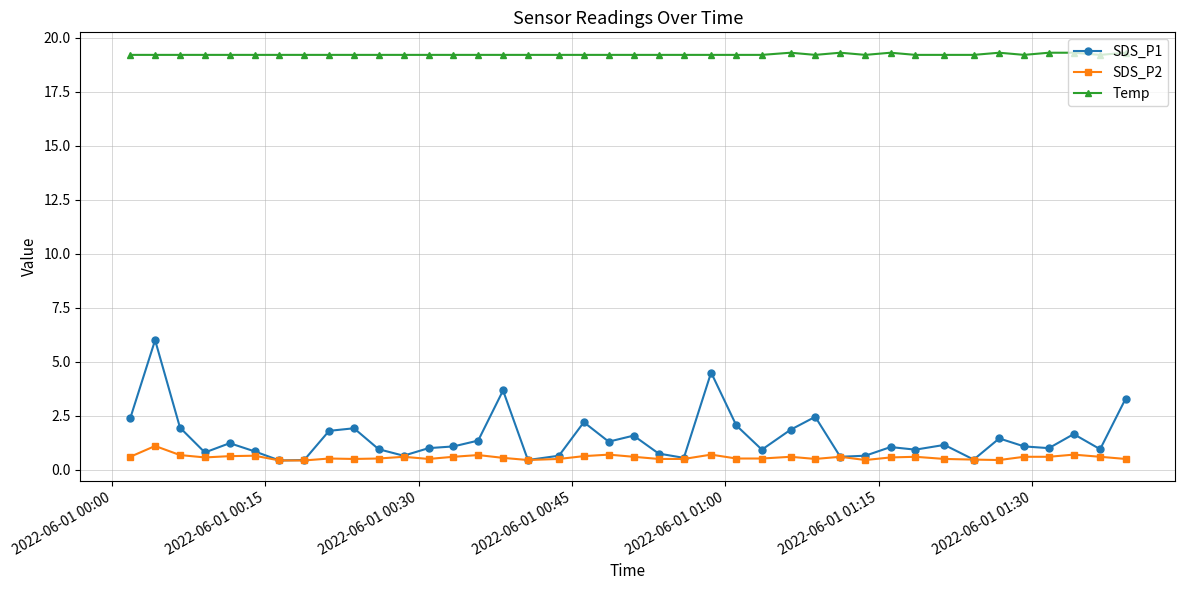

Which series has the largest total across all categories?

Temp